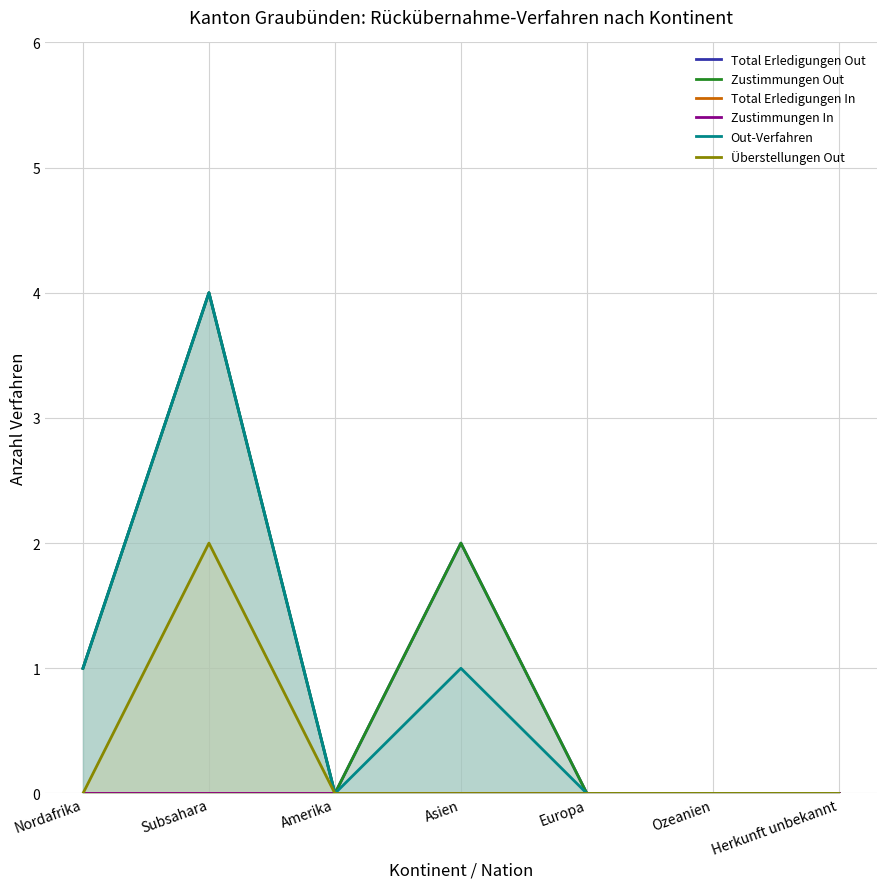

True or false: Überstellungen Out and Zustimmungen In cross at least once.

False